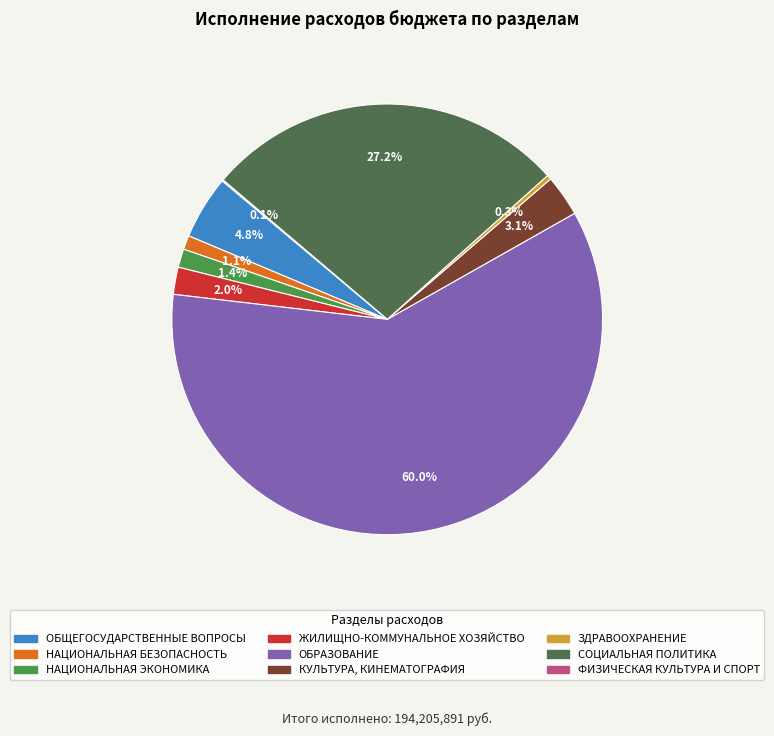

Is the sum of ОБРАЗОВАНИЕ and КУЛЬТУРА, КИНЕМАТОГРАФИЯ greater than half?

Yes